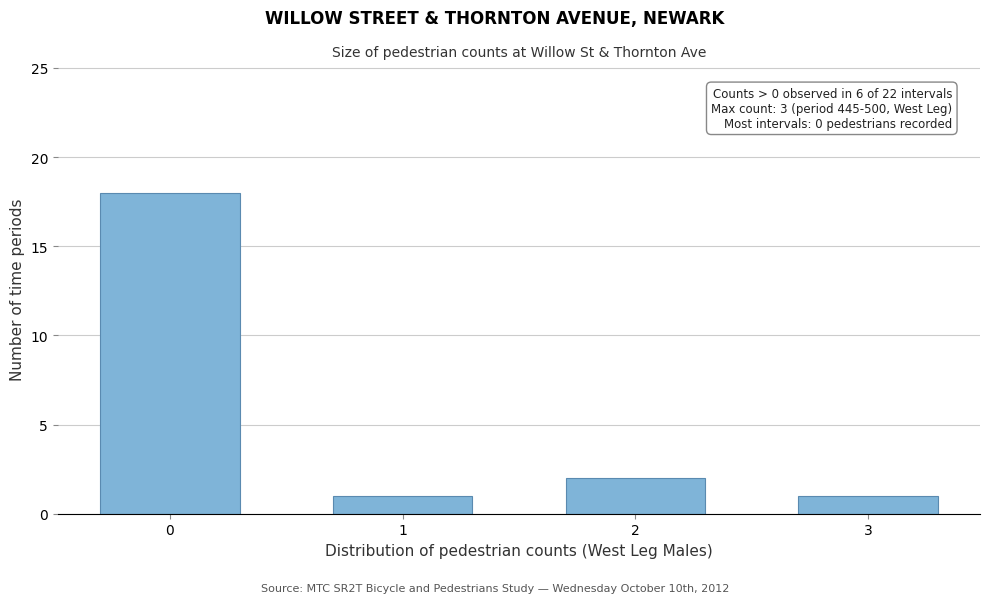

Reading right to left, transcribe all the data shown in this chart.

3=1	2=2	1=1	0=18